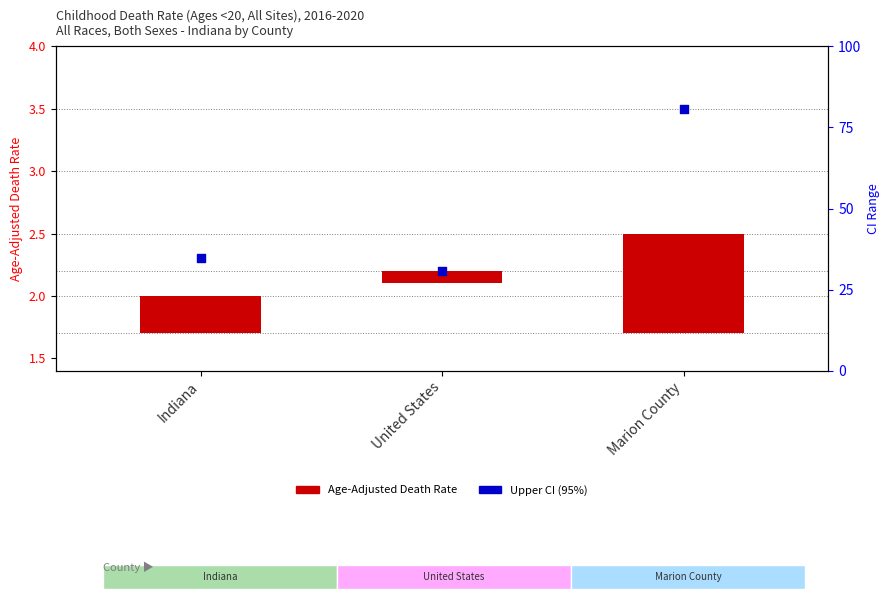

Which series has the largest total across all categories?

Upper CI